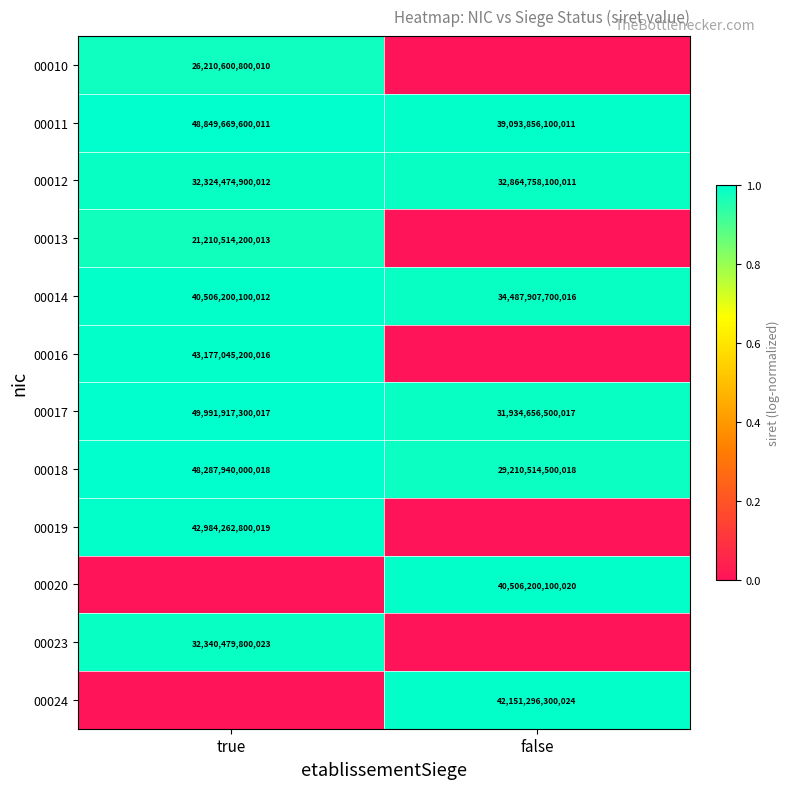

What is the total value across all series at false?

6.9